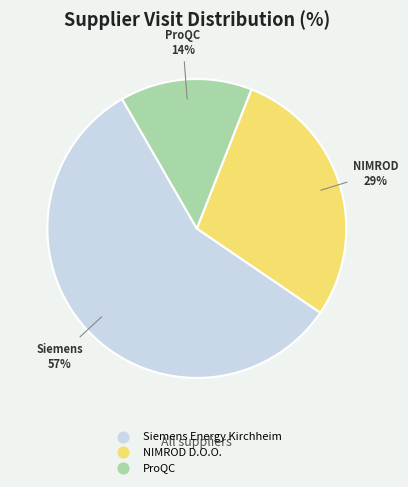

Is it true that Siemens Energy Kirchheim is 57% of the pie?

True